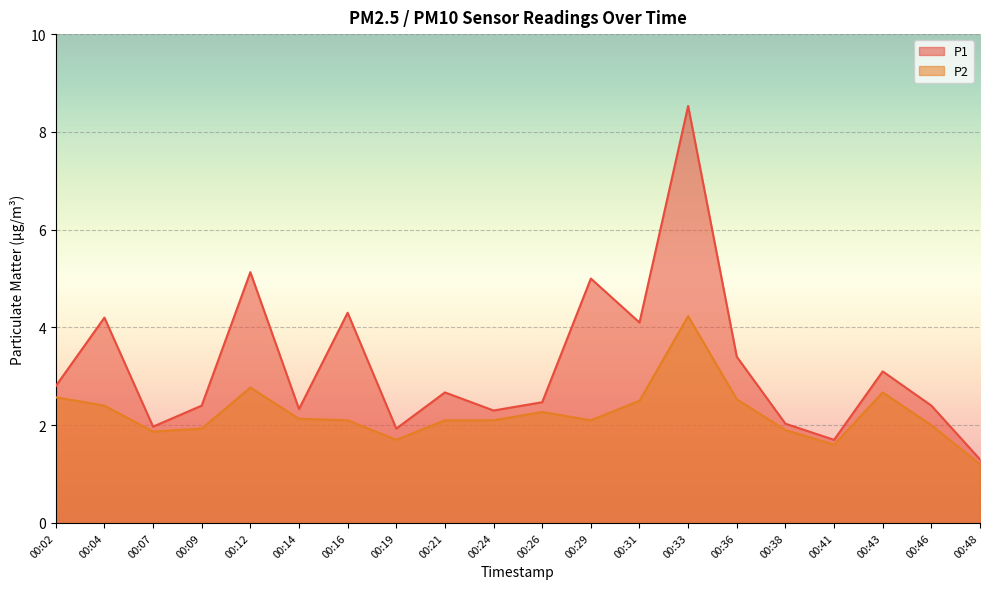

What is the smallest value displayed?

1.2